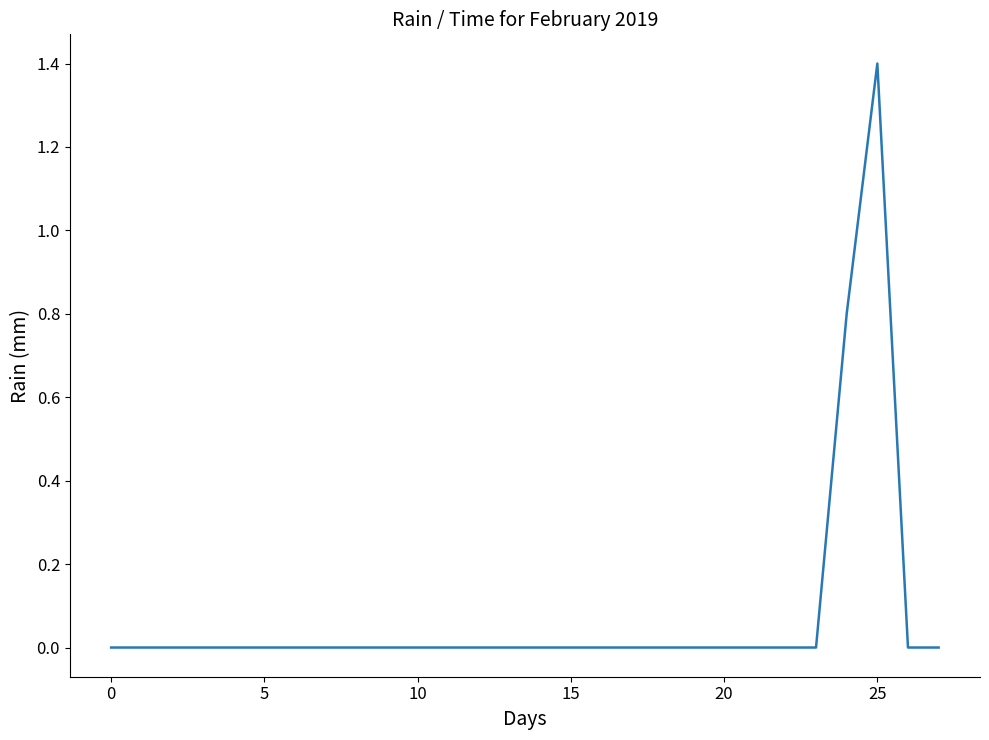

What is the difference between the maximum and minimum values?

1.4